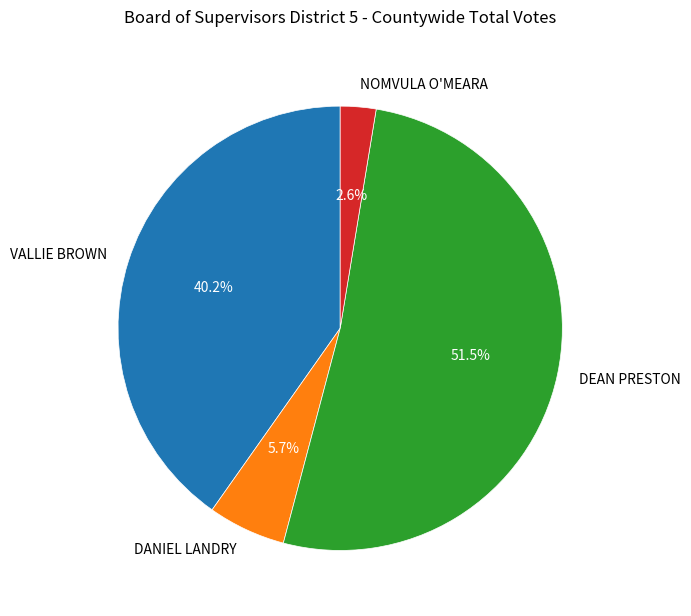

Between VALLIE BROWN and DANIEL LANDRY, which is larger?

VALLIE BROWN